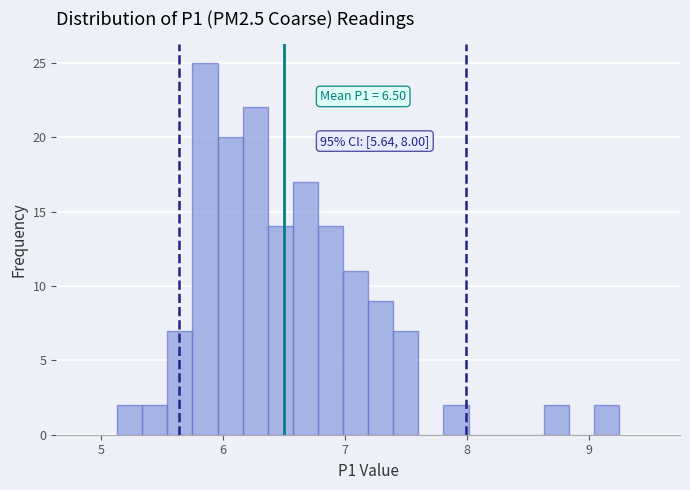

Read against the x-axis, roughly where is the centre of the tallest bar?

5.9